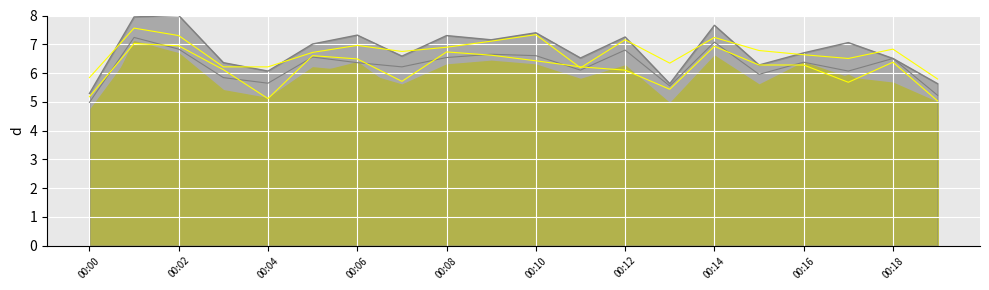

Count the number of categories in the chart.

20